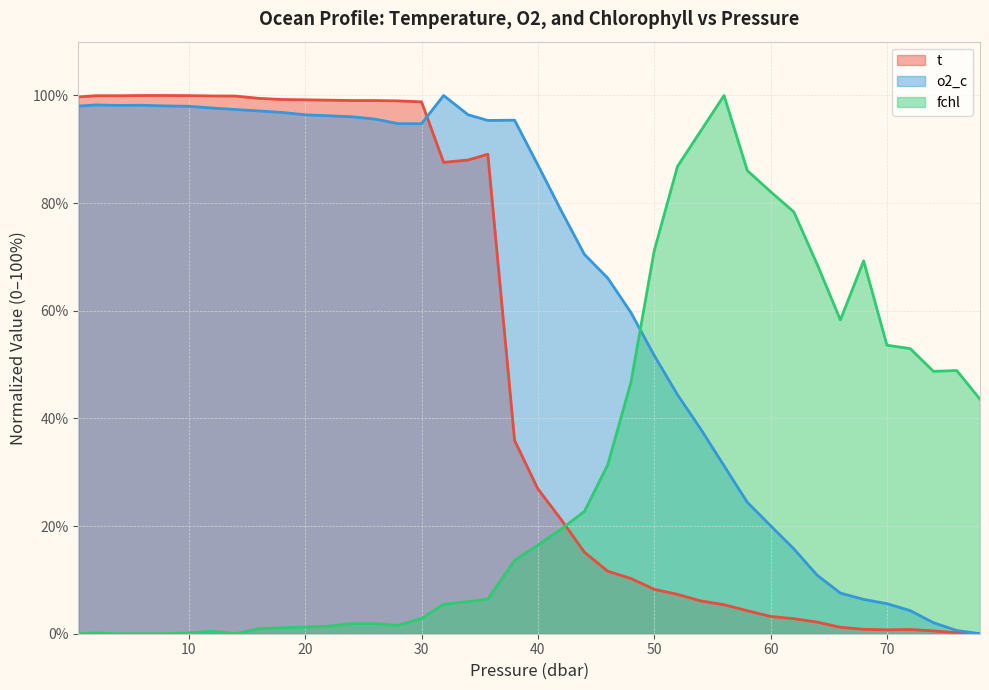

What is the difference between the maximum and second lowest values in the o2_c series?

99.4